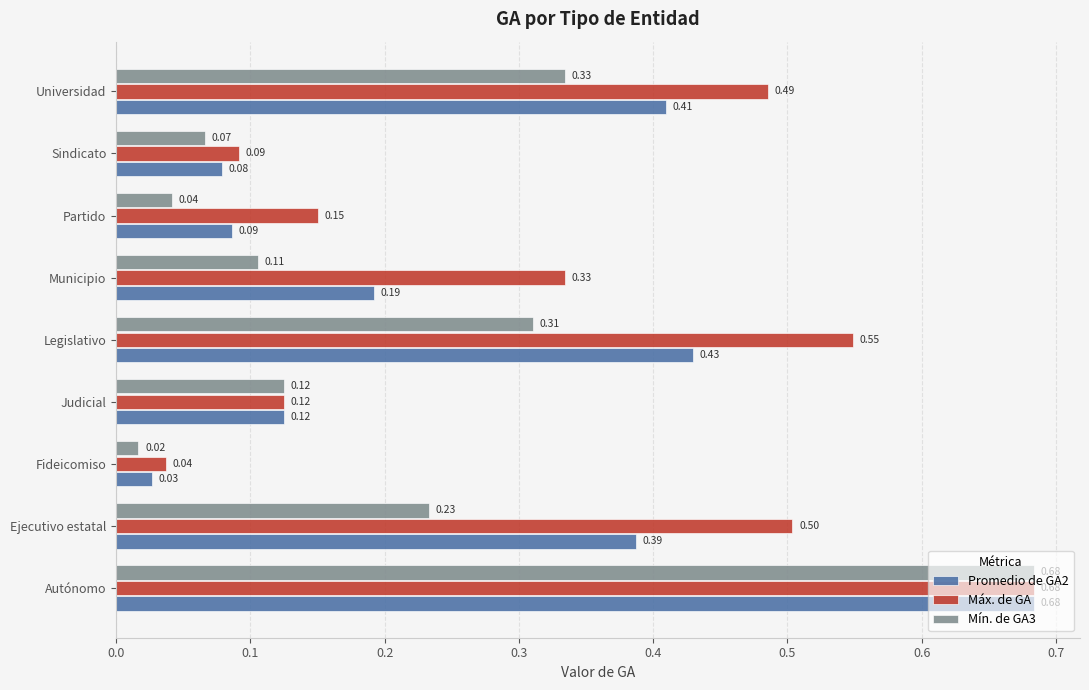

Rank the categories by Máx. de GA value from highest to lowest.

Autónomo, Legislativo, Ejecutivo estatal, Universidad, Municipio, Partido, Judicial, Sindicato, Fideicomiso